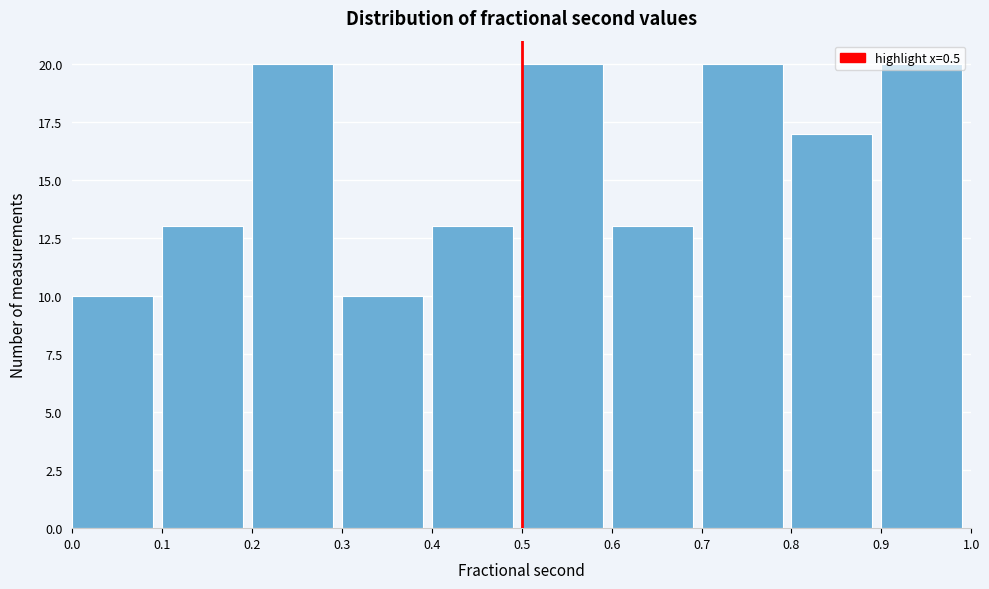

Reading left to right, transcribe this chart: for each bar, give the range it covers on the x-axis and its height. The values are not printed on the chart, so give them approximately, as read against the axis.

0.0 to 0.1: 10
0.1 to 0.2: 13
0.2 to 0.3: 20
0.3 to 0.4: 10
0.4 to 0.5: 13
0.5 to 0.6: 20
0.6 to 0.7: 13
0.7 to 0.8: 20
0.8 to 0.9: 17
0.9 to 1.0: 20